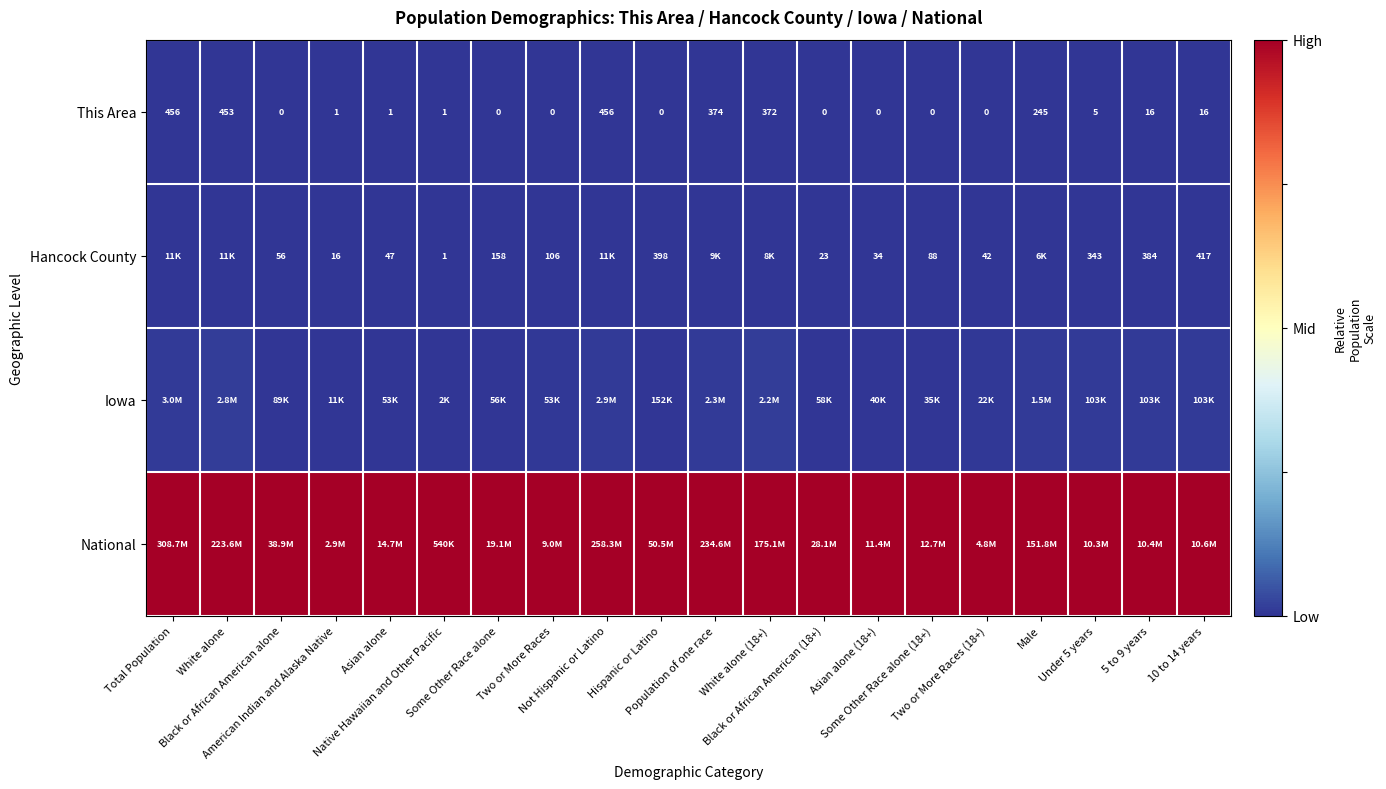

Which has a higher value, White alone or Two or More Races?

White alone